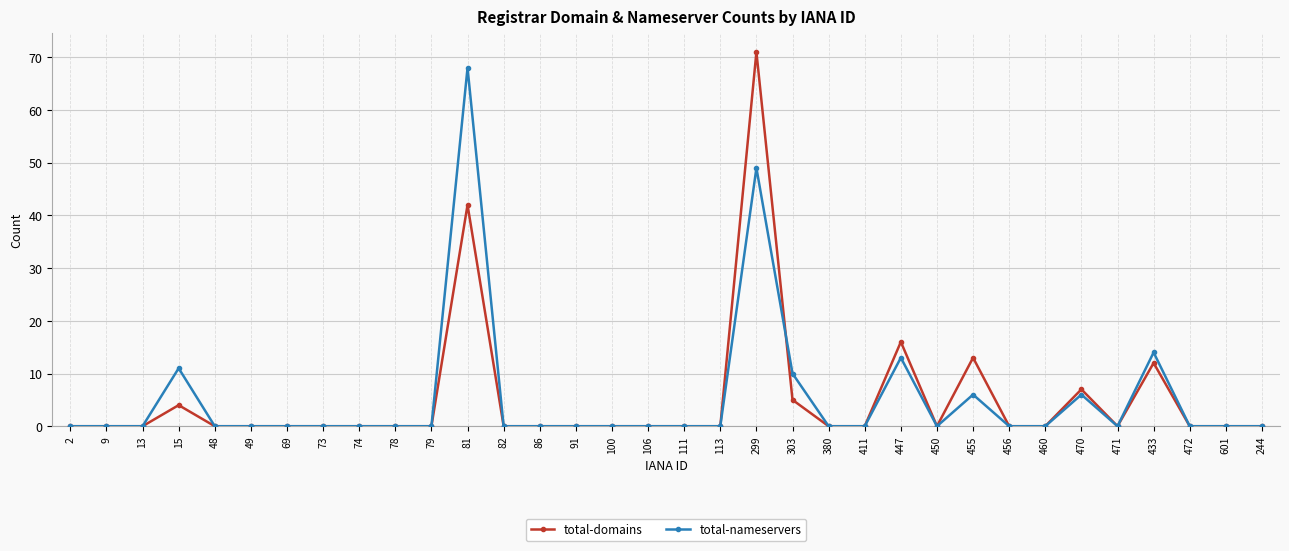

True or false: total-nameservers has more than 2 interior local peaks.

True